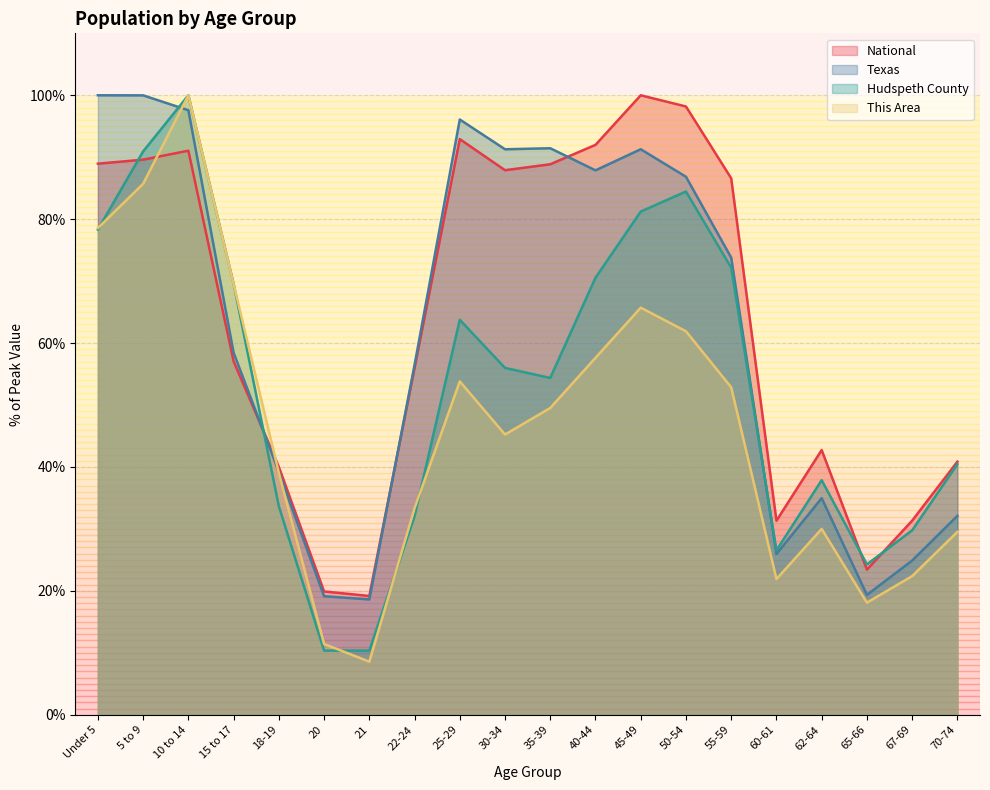

Count the number of data series in this chart.

4